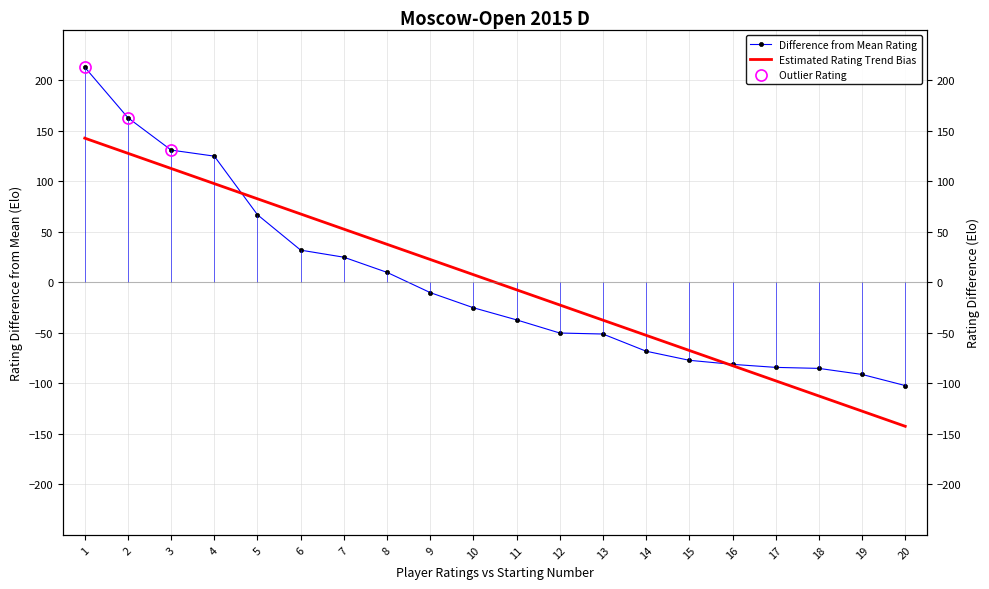

At which label does the data first exceed -25?

1